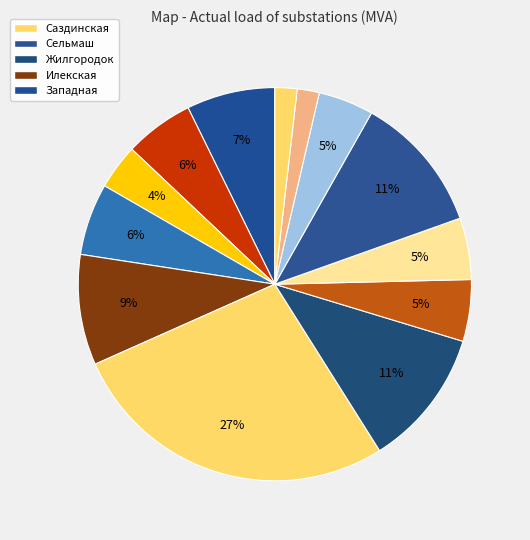

Rank the categories by value from highest to lowest.

Саздинская, Жилгородок, Сельмаш, Илекская, Западная, ПОШ, Молзавод, 41 разъезд, Городская, Актюбрентген, Заречная, РМС, Кирпичный завод